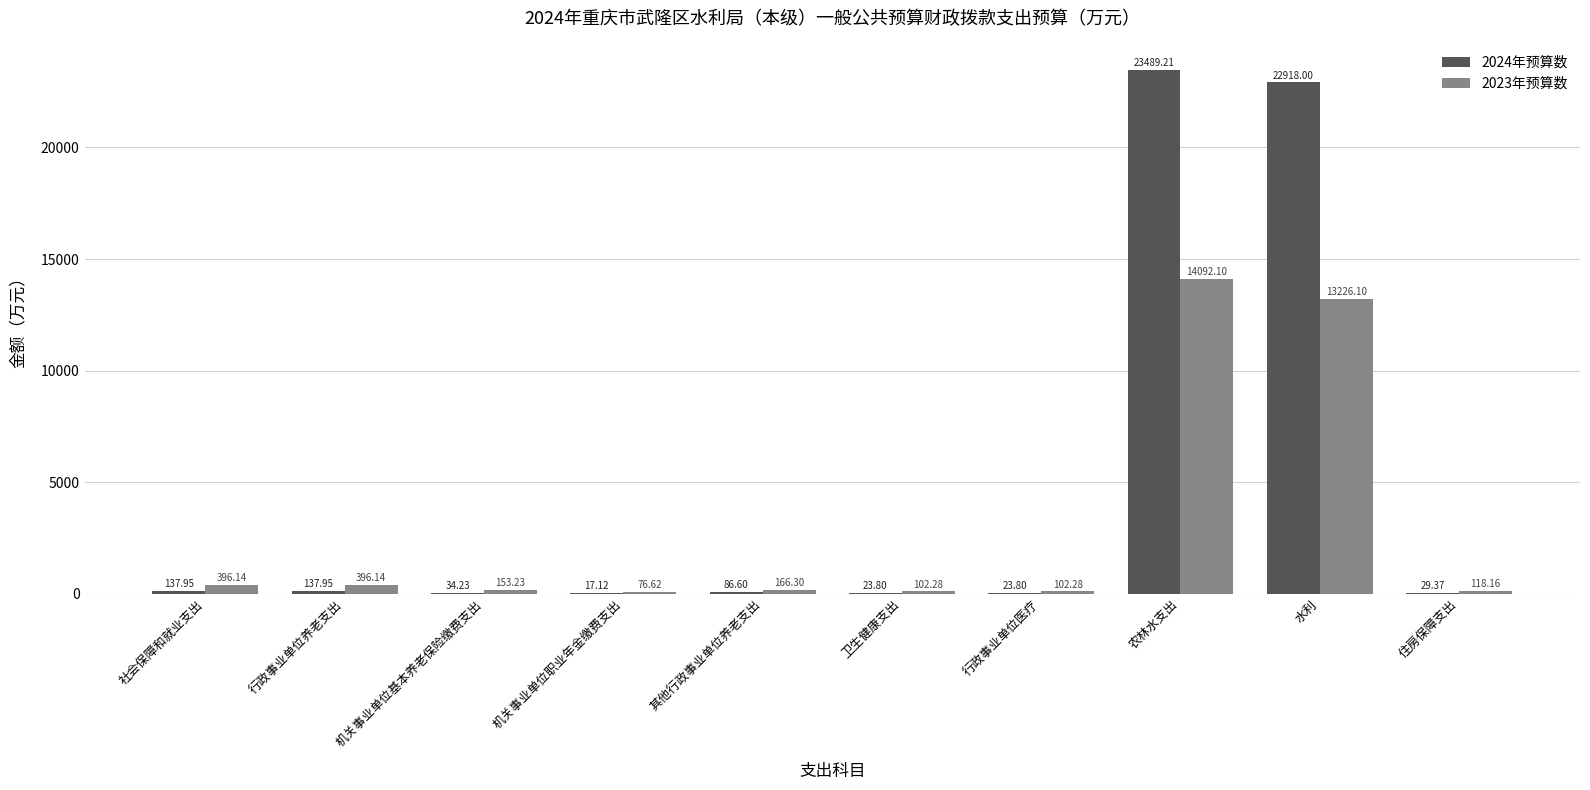

How many groups of bars are there?

10